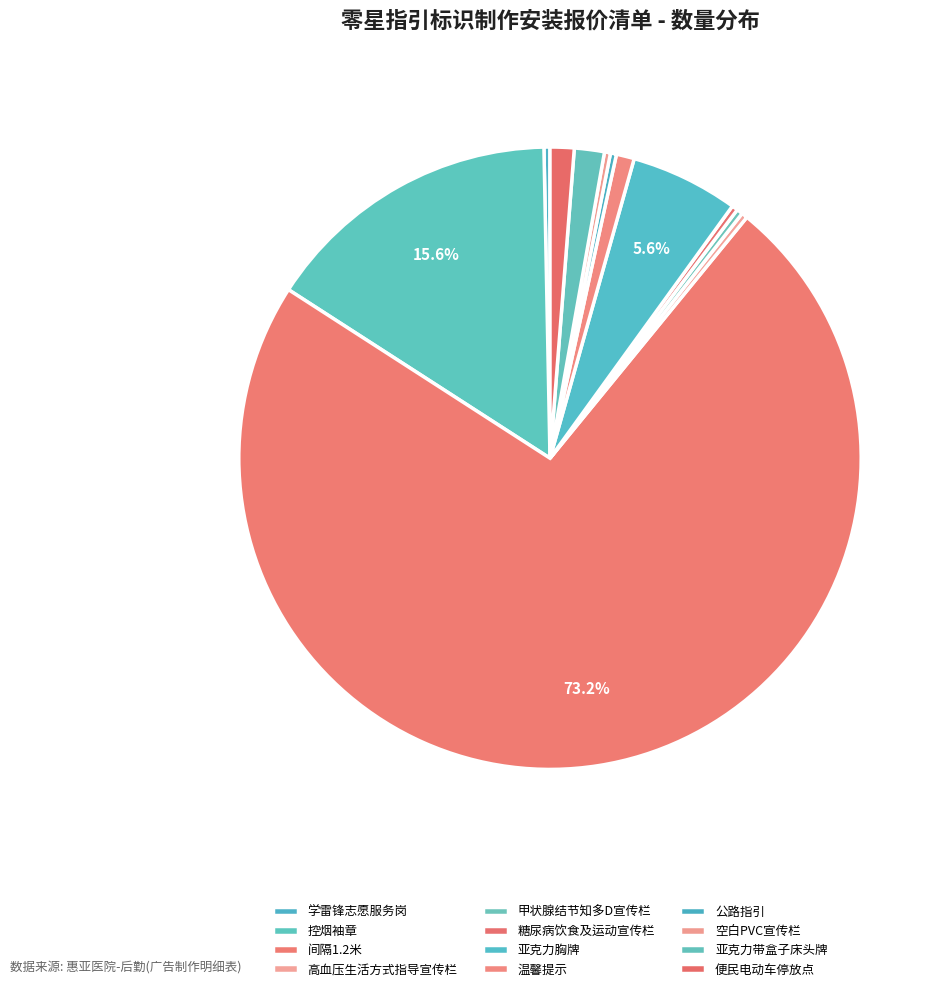

Count the number of slices in the pie.

12